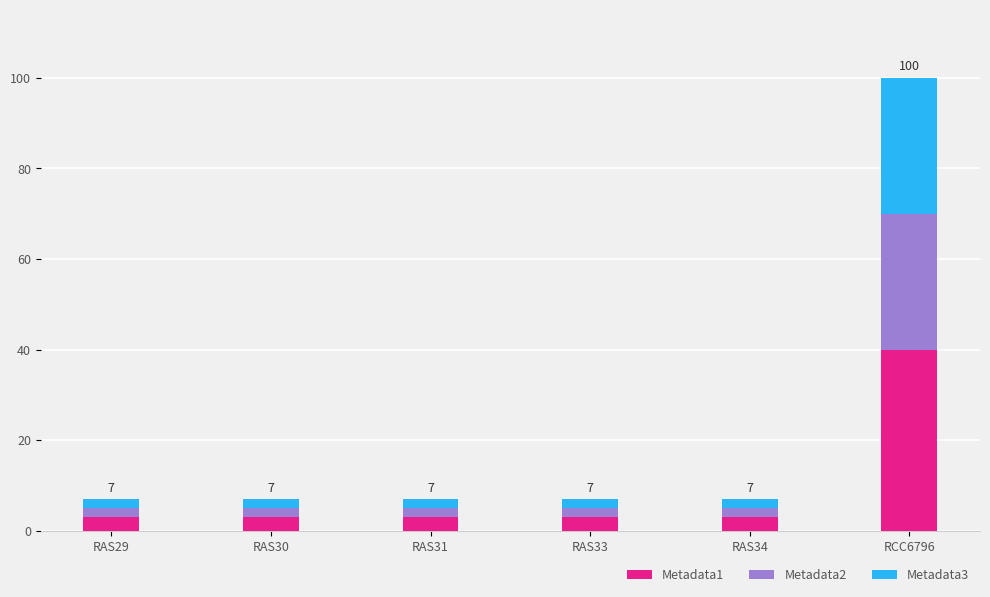

The value of Metadata1 at RCC6796 is 8. True or false?

False